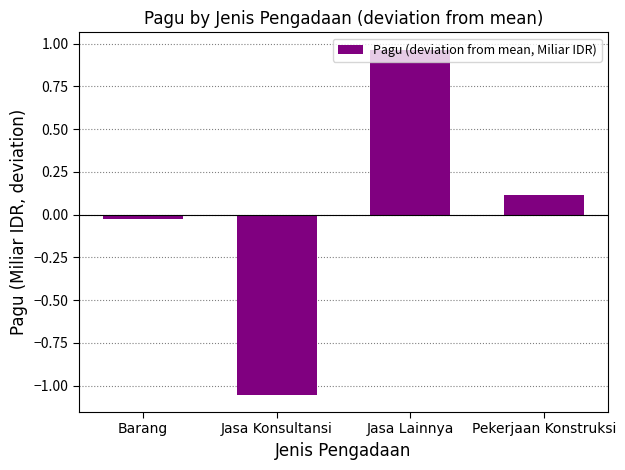

What position from the right is Jasa Lainnya?

2